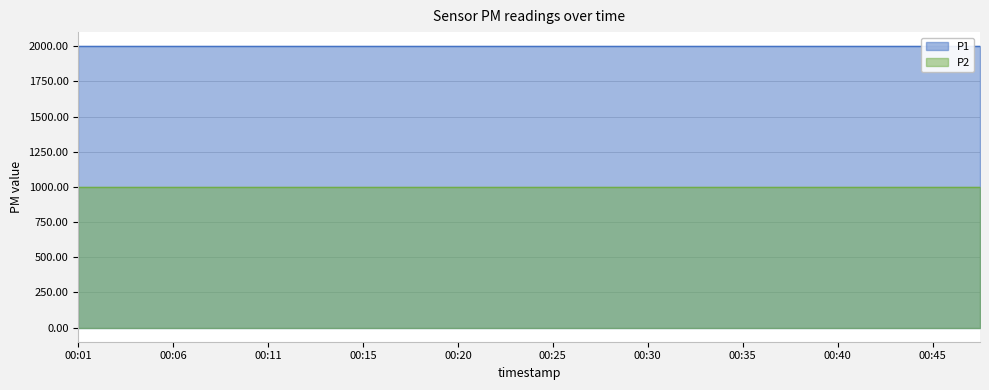

True or false: P2 and P1 cross at least once.

False